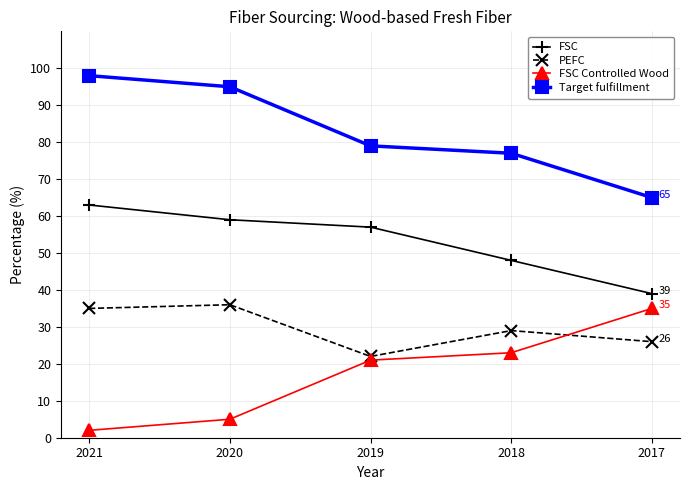

How many lines are shown in the chart?

4